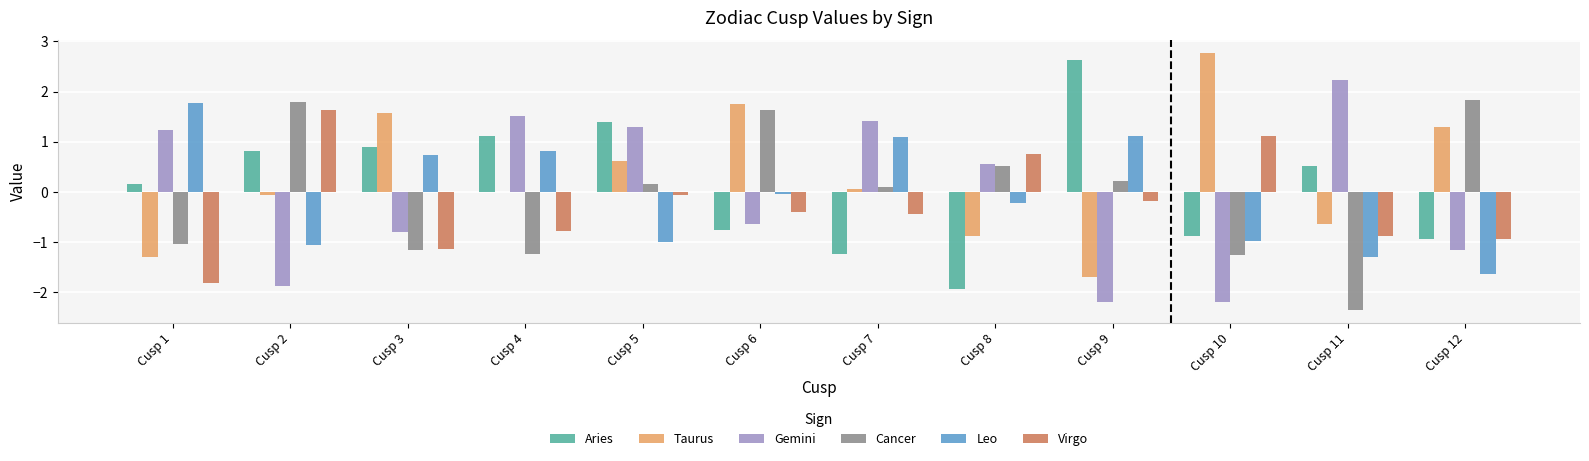

What is the sum of all Aries values?

1.8